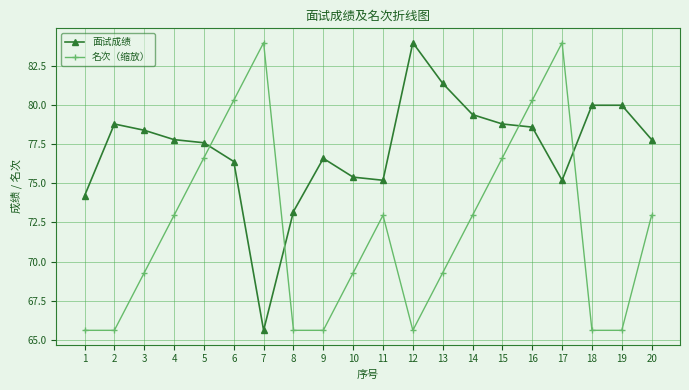

Is the value of 名次（缩放） at 1 greater than the value of 面试成绩 at 12?

No